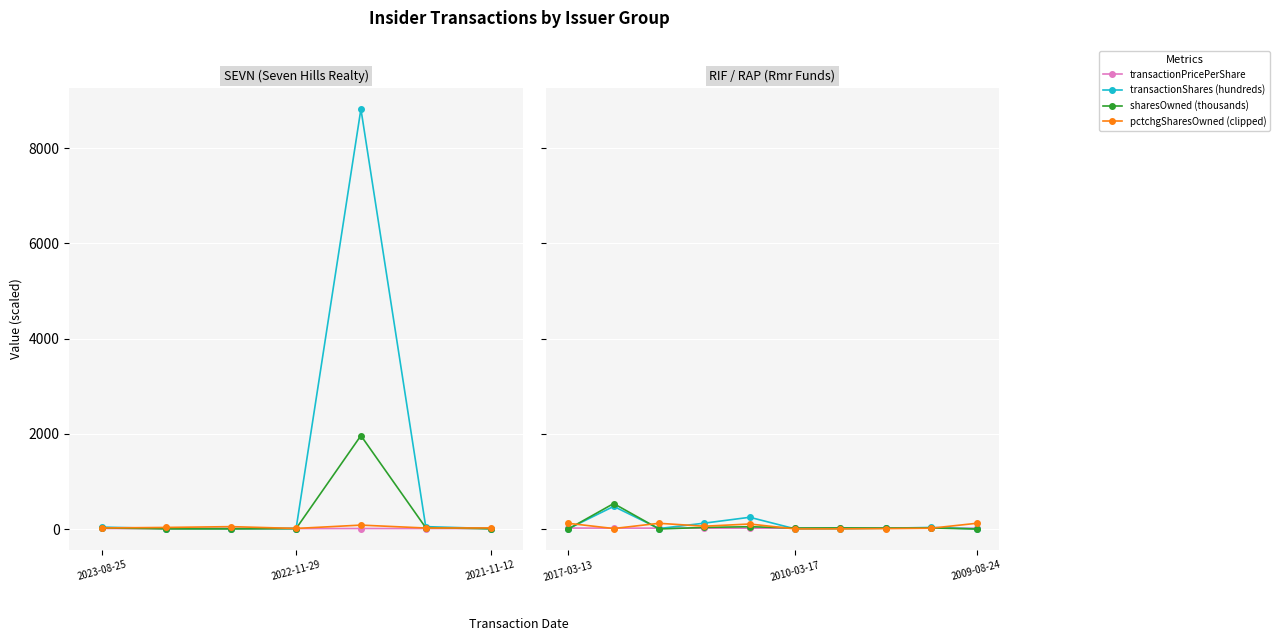

How many intersections are there between transactionPricePerShare and transactionShares (hundreds)?

6